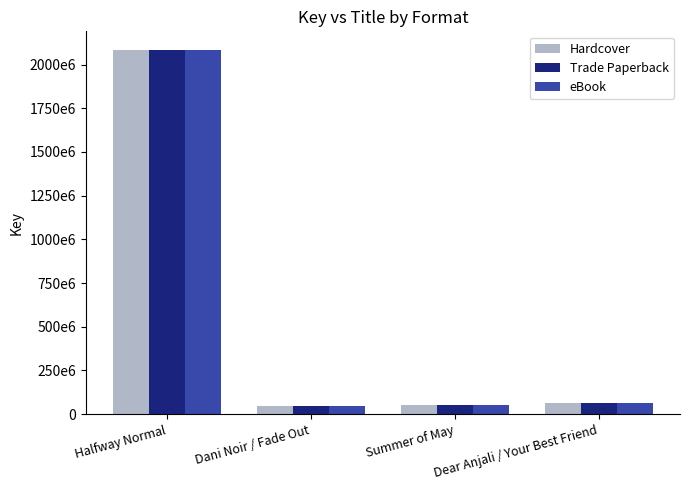

Reading right to left, list all the values displayed in this chart.

Hardcover: Dear Anjali / Your Best Friend=65955601	Summer of May=49999117	Dani Noir / Fade Out=48266953	Halfway Normal=2085914975
Trade Paperback: Dear Anjali / Your Best Friend=65955601	Summer of May=49999117	Dani Noir / Fade Out=48266953	Halfway Normal=2085914975
eBook: Dear Anjali / Your Best Friend=65955601	Summer of May=49999117	Dani Noir / Fade Out=48266953	Halfway Normal=2085914975